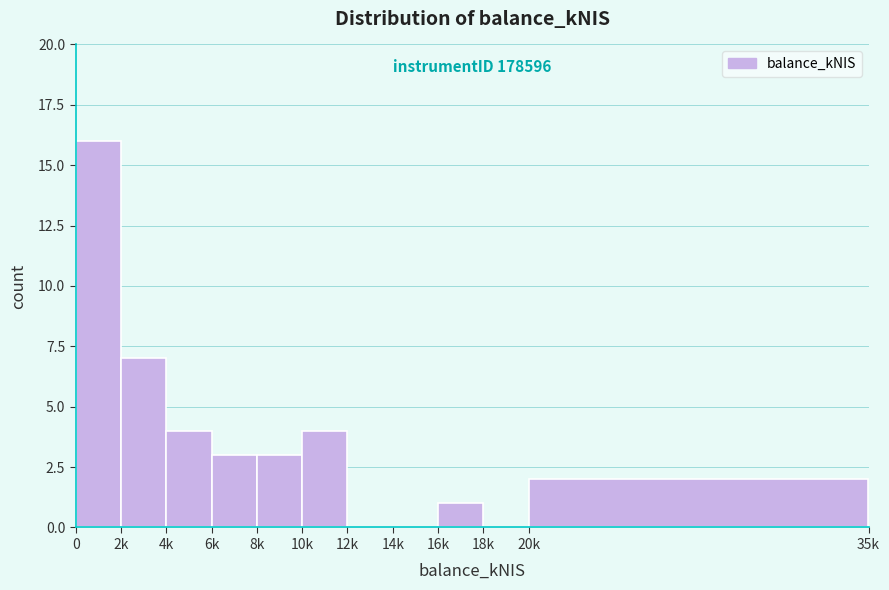

Reading left to right, what are all the values shown in this chart?

0=16	2k=7	4k=4	6k=3	8k=3	10k=4	12k=0	14k=0	16k=1	18k=0	20k=2